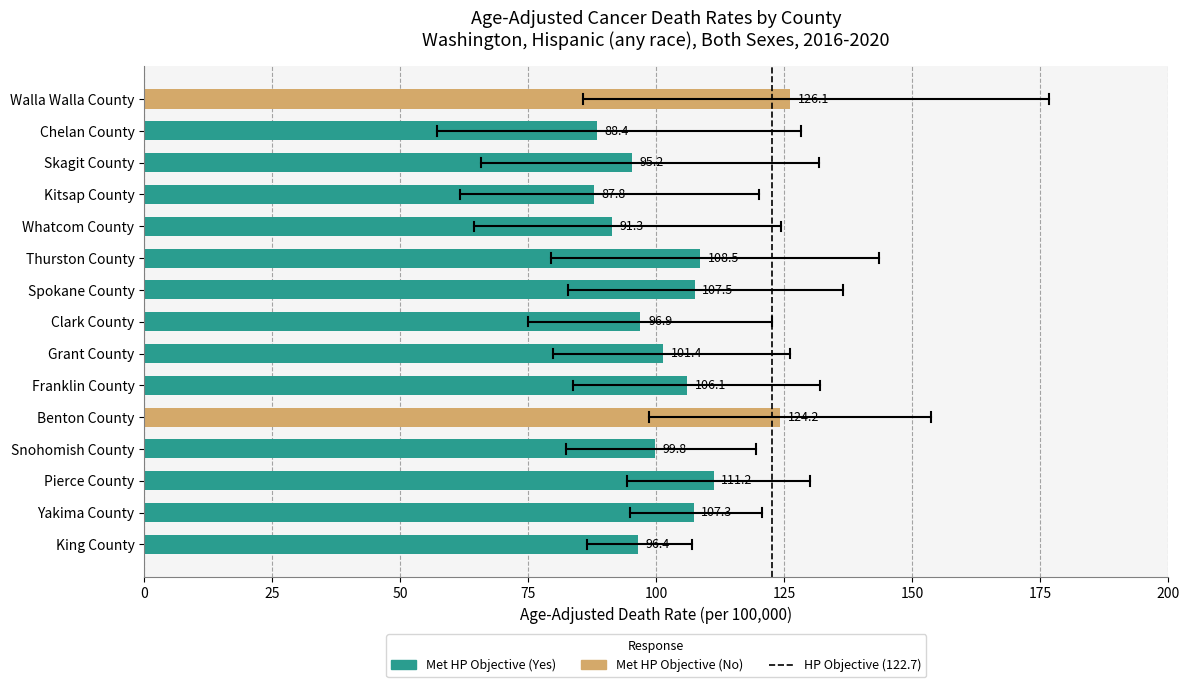

Is it true that the value at Pierce County is 40.9?

False